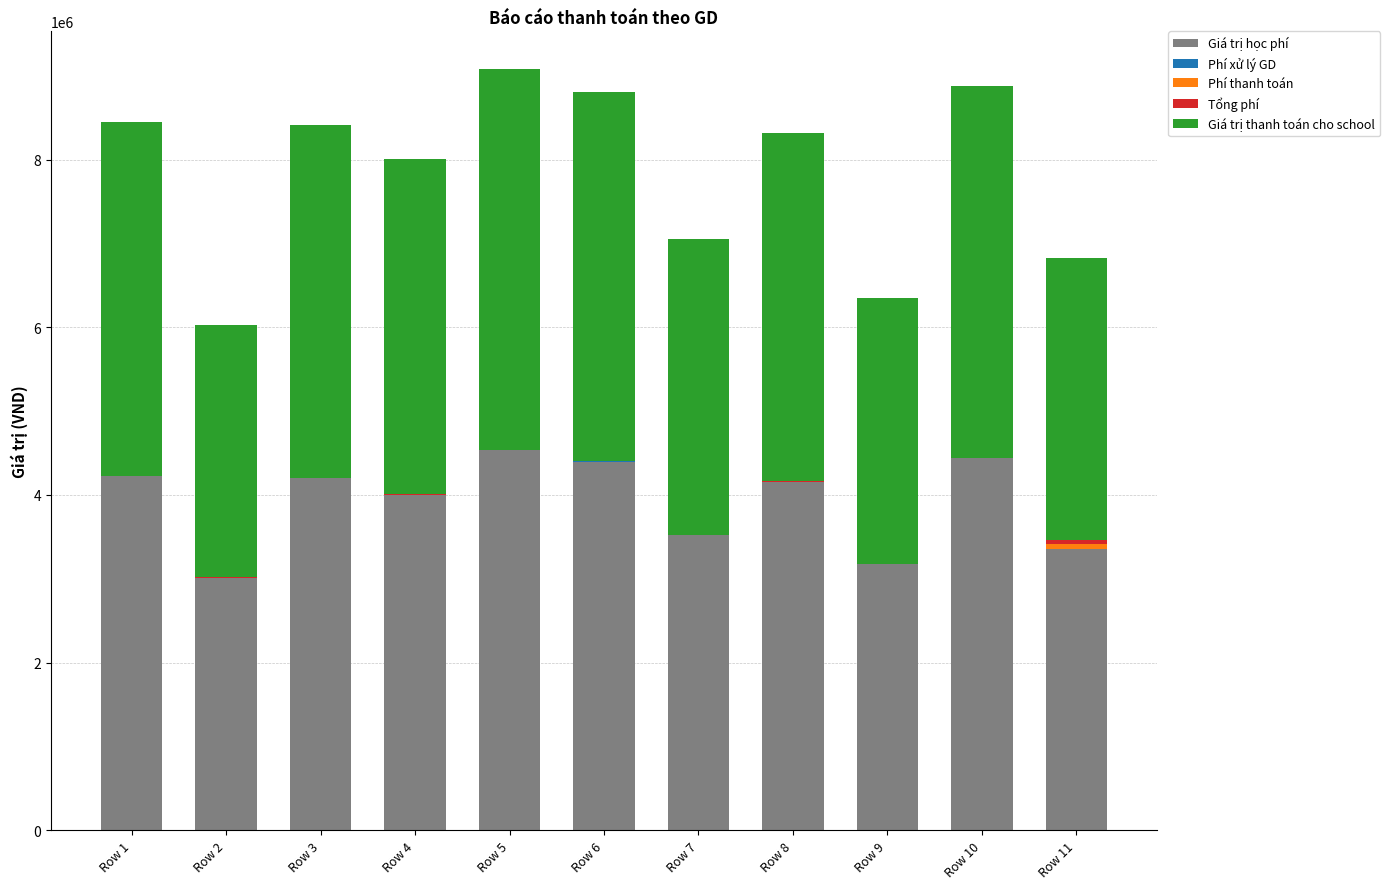

At which label is Giá trị học phí closest to 3772000?

Row 4